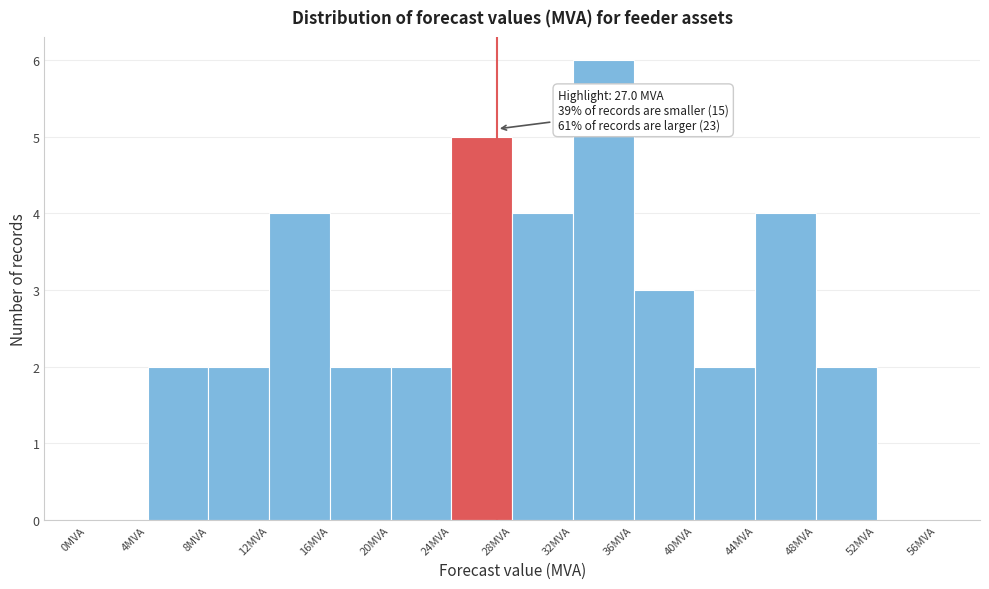

Which range on the x-axis has the tallest bar?

32 to 36